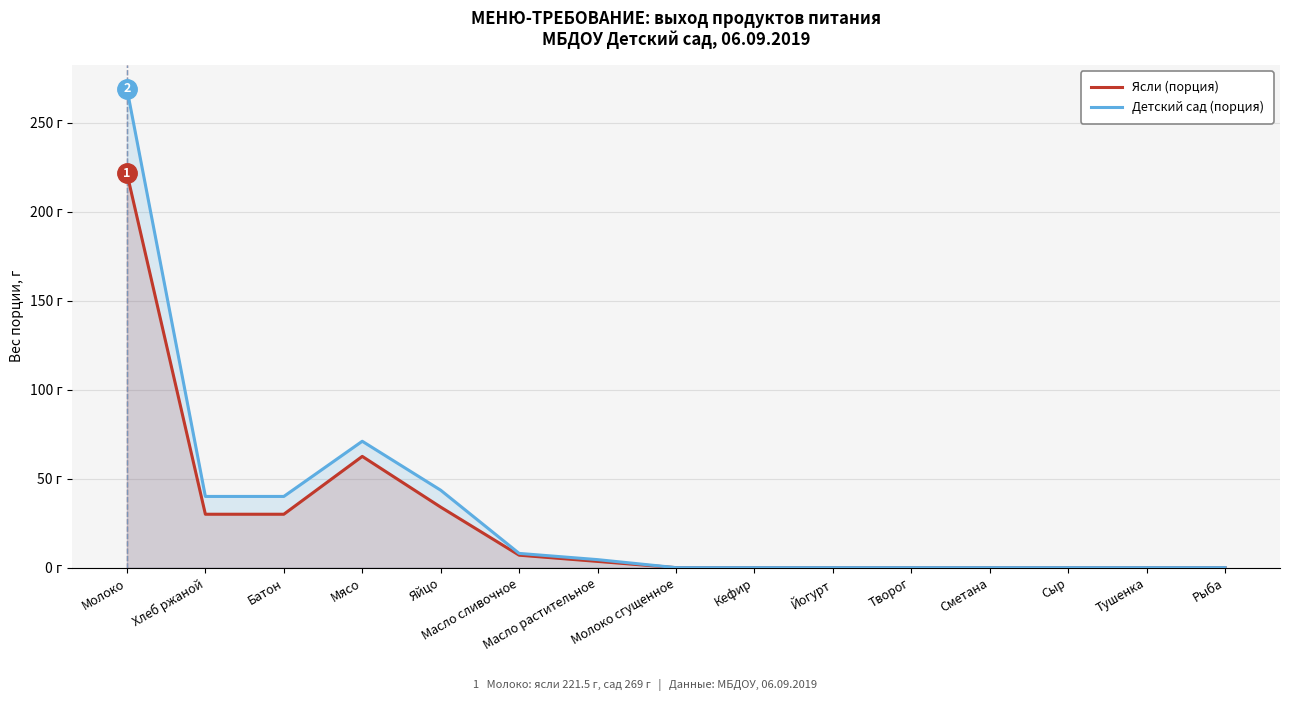

What is the highest value of the Ясли (порция) series?

221.5